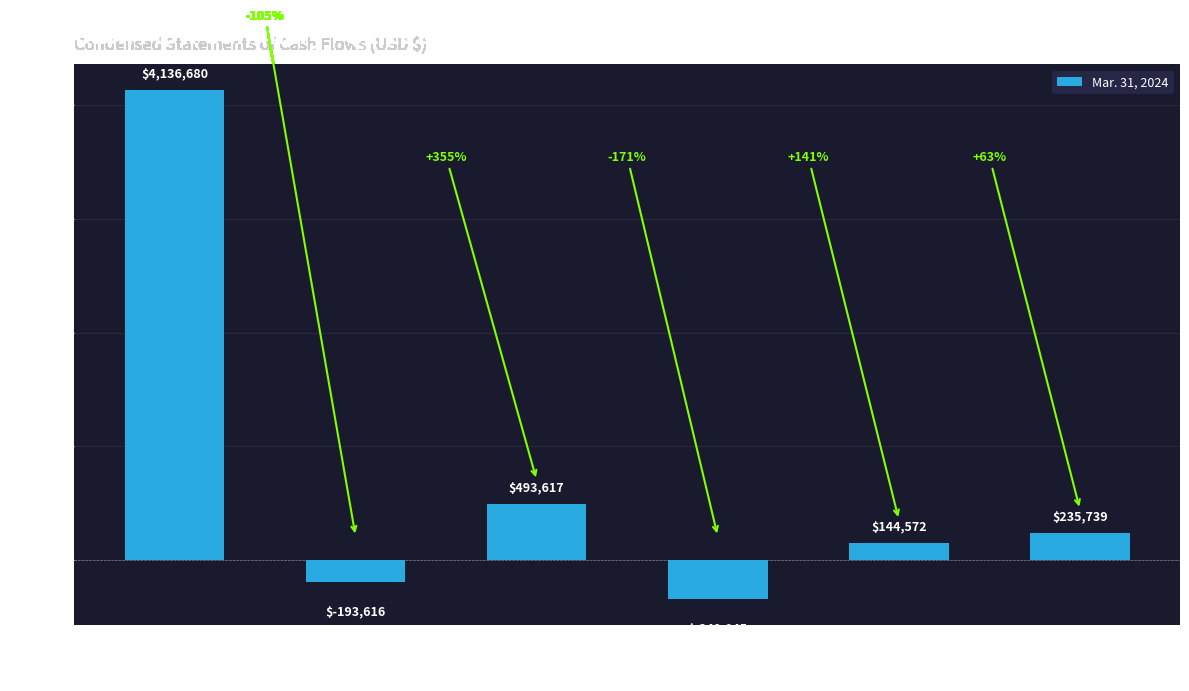

Are the bars horizontal?

No